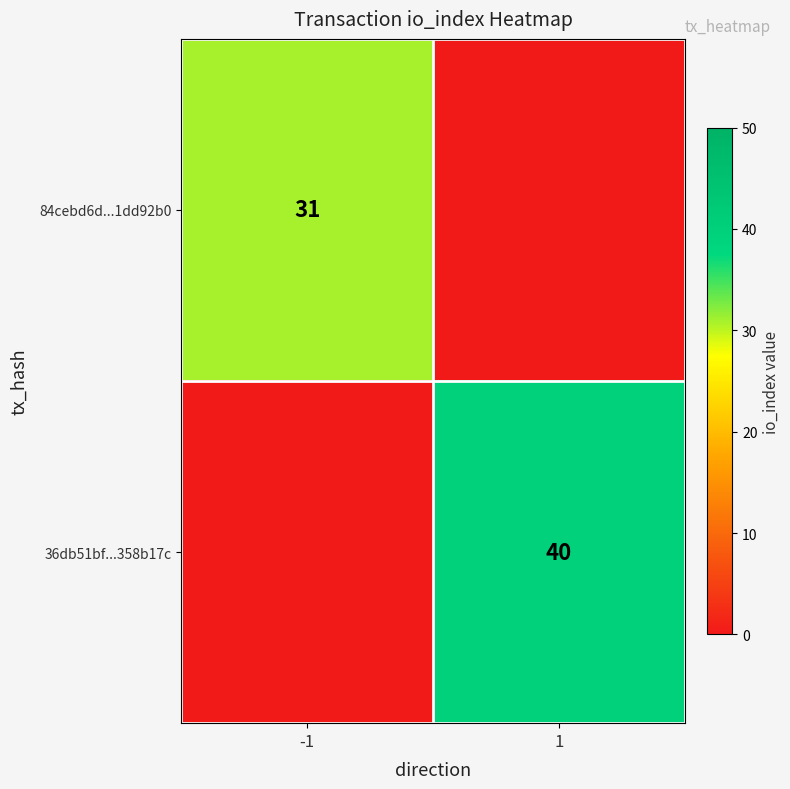

True or false: 36db51bf...358b17c has a value of 40 at 1.

True